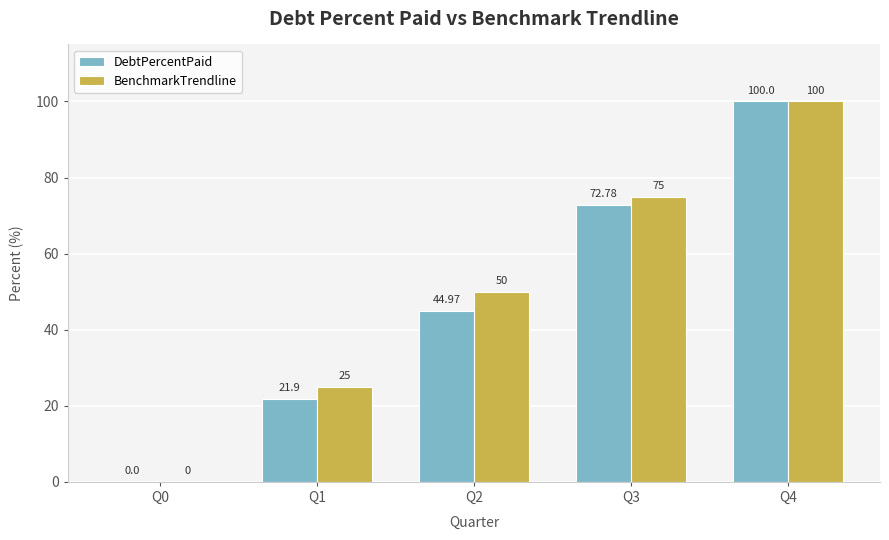

How many groups of bars are there?

5